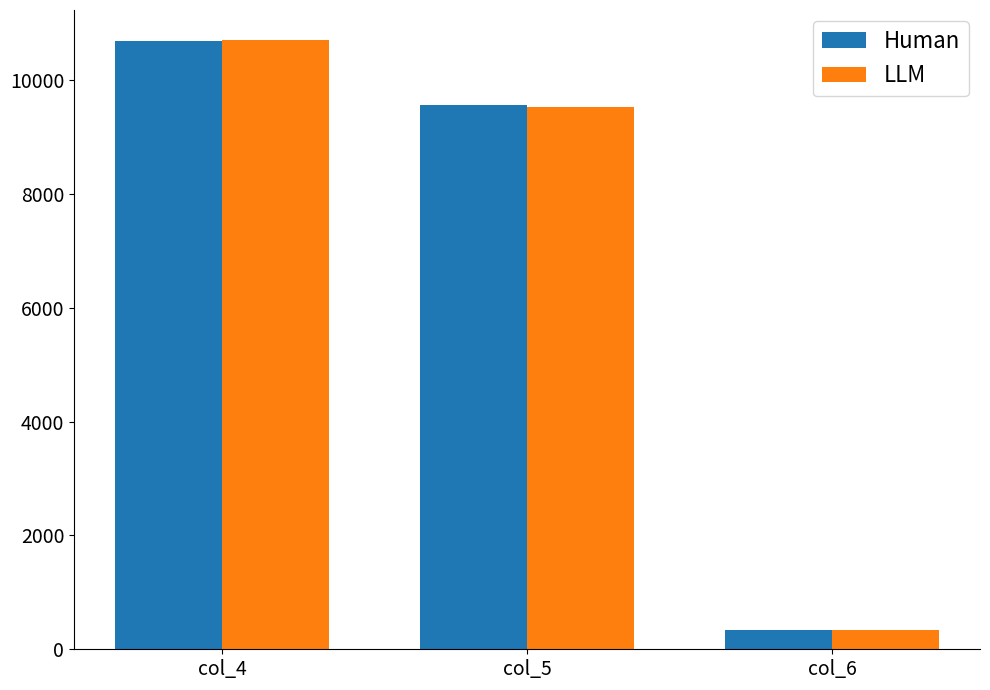

What is the lowest value of the LLM series?

347